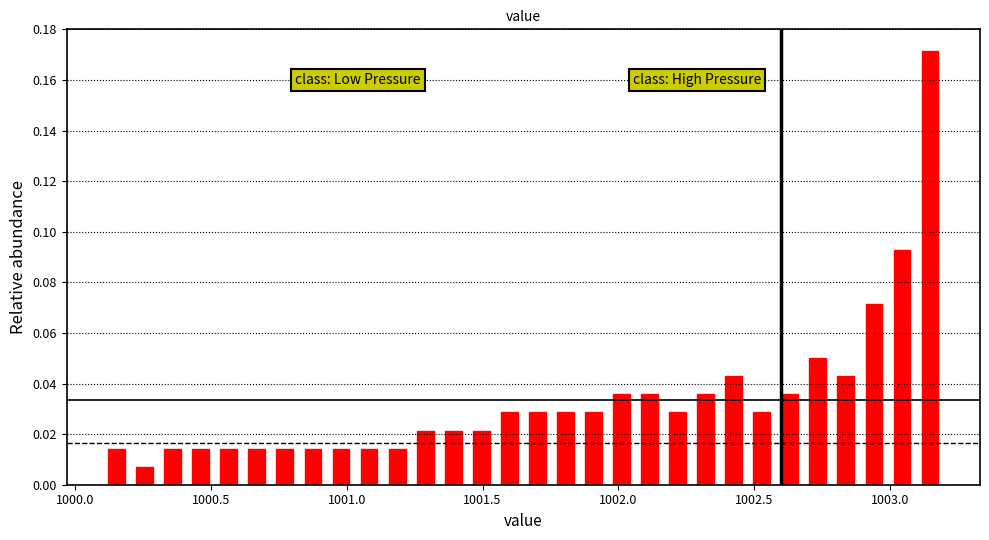

Around what value on the x-axis is the tallest bar? Give the approximate position of its centre, as read against the axis.

1003.15